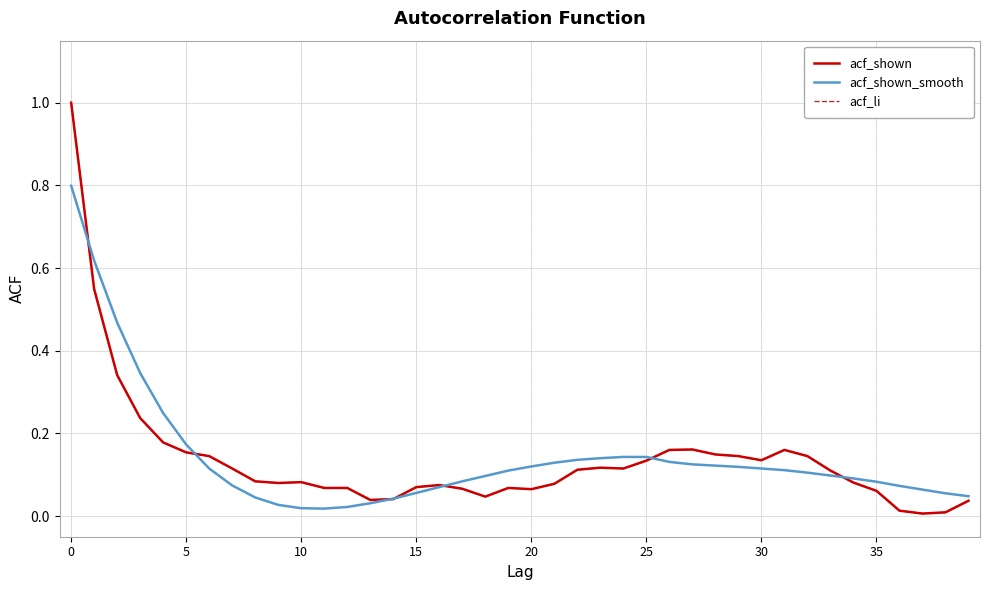

Does the chart have visible grid lines?

Yes